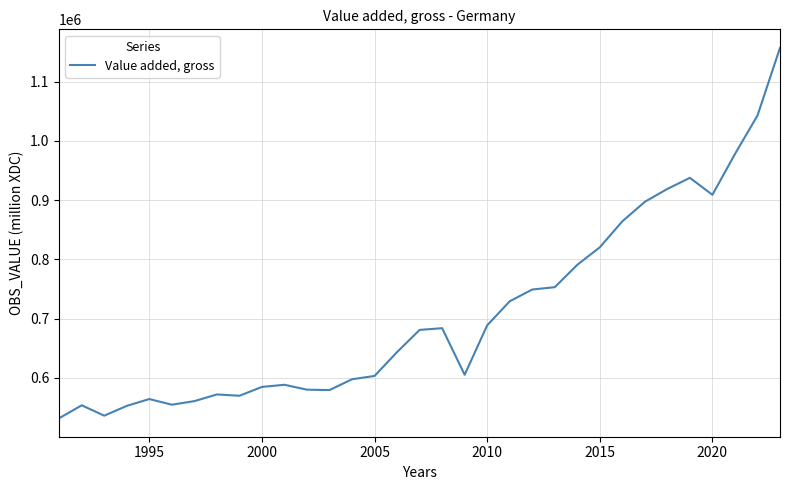

Does the chart display data point markers on the line(s)?

No